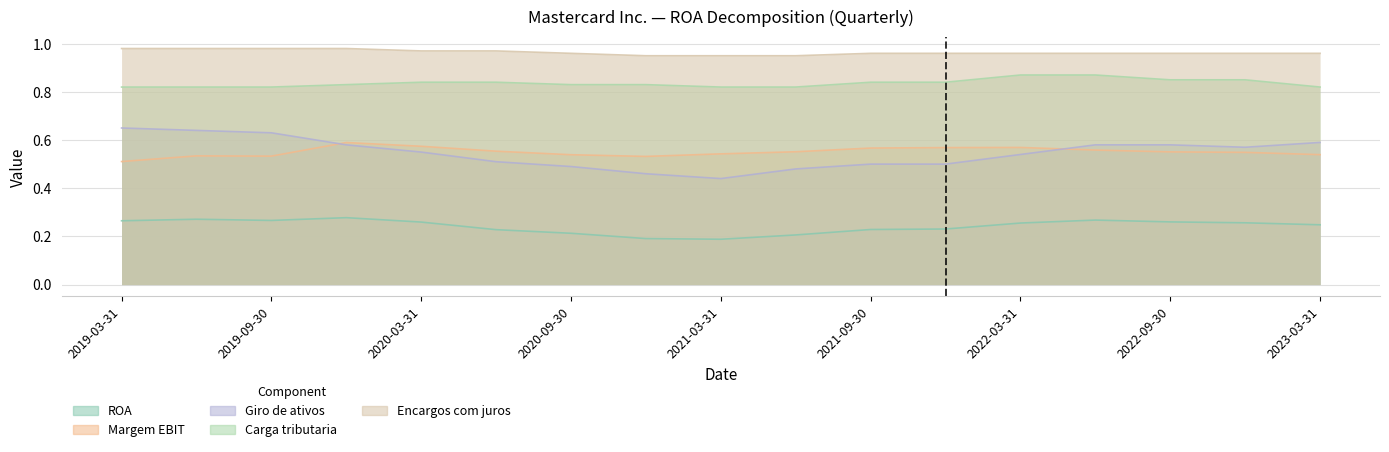

Count the number of data series in this chart.

5